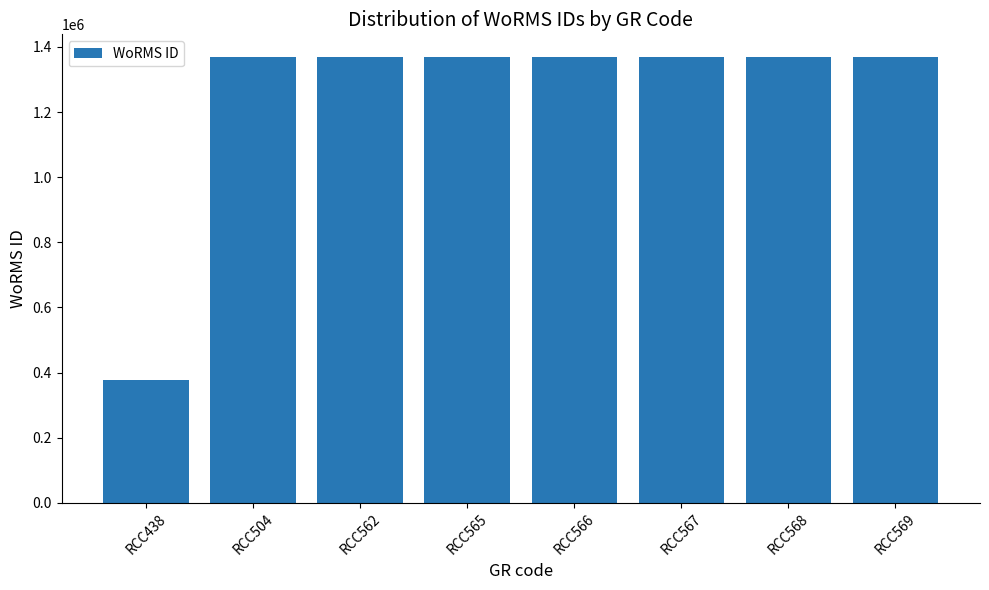

Count the number of data series in this chart.

1